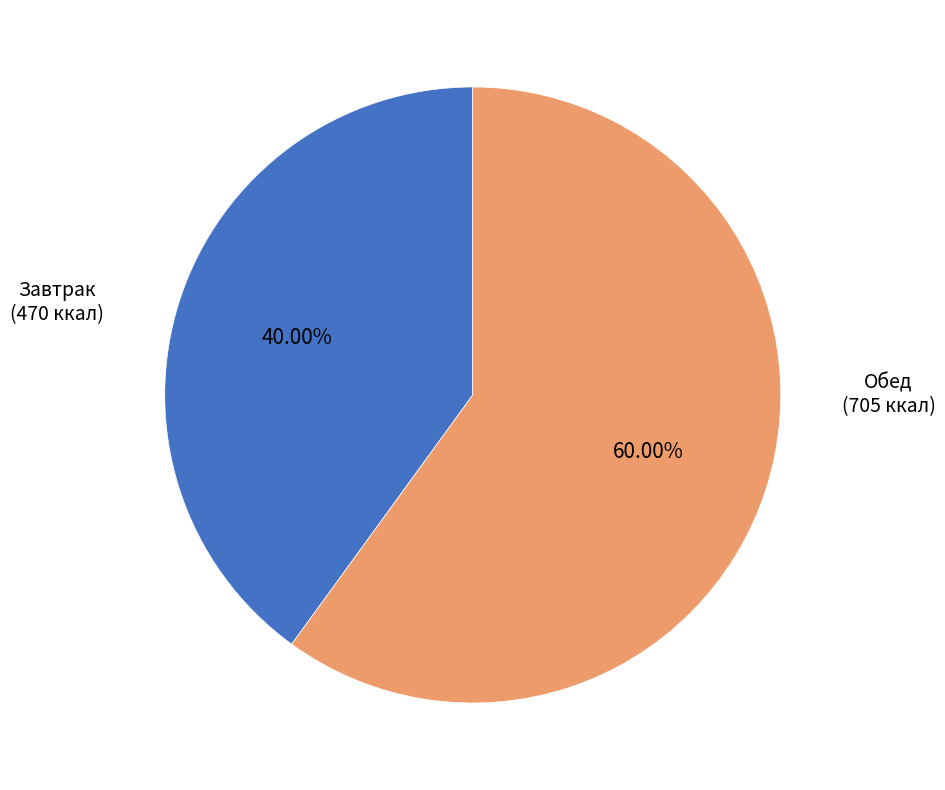

Is there a majority slice in this chart?

Yes